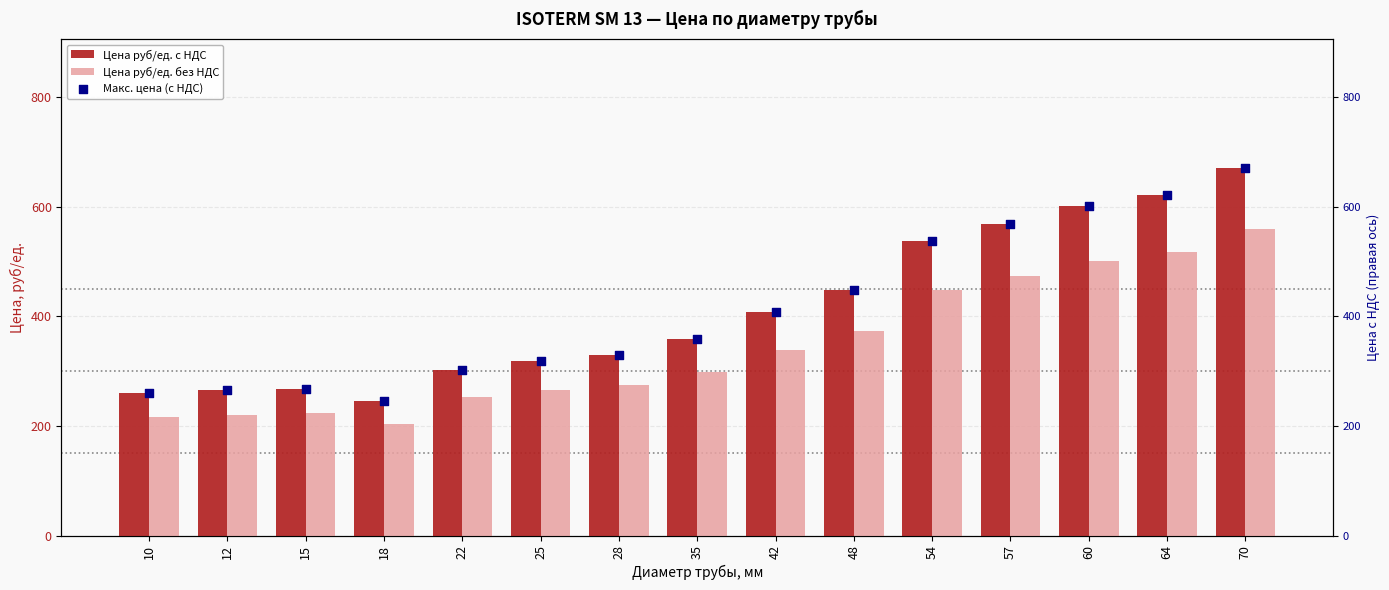

Which series reaches the maximum Y coordinate?

Цена руб/ед. c НДС